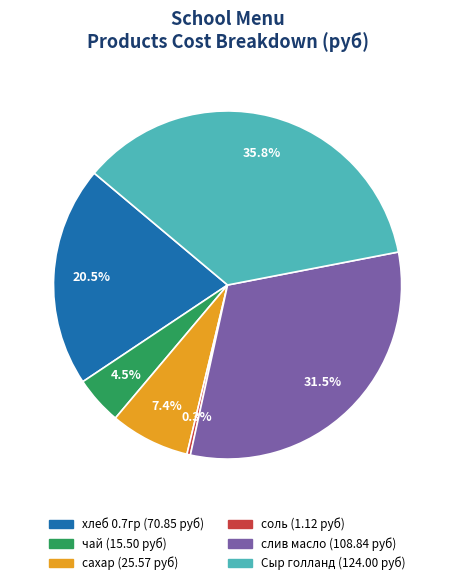

Is it true that хлеб 0.7гр is 6% of the pie?

False